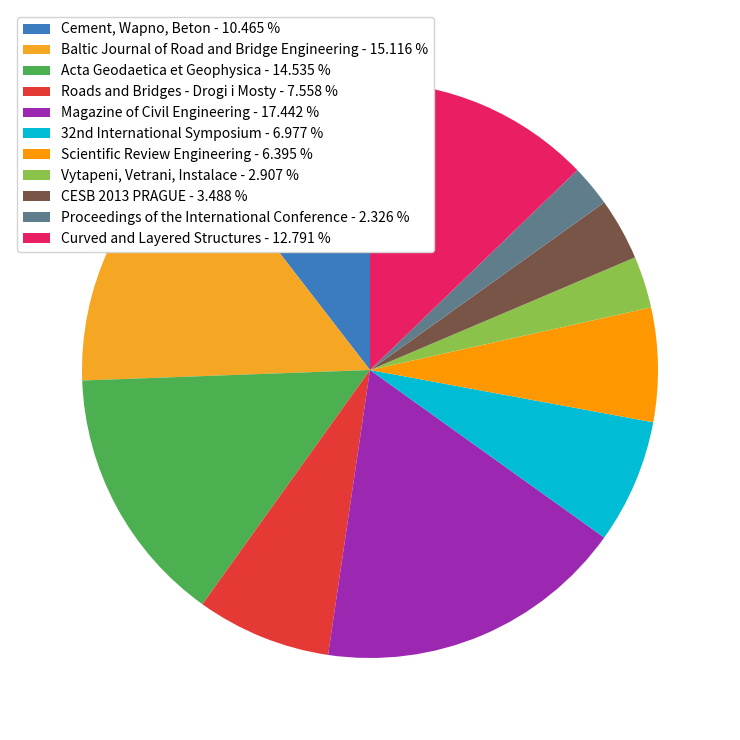

True or false: Curved and Layered Structures accounts for 13% of the total.

True